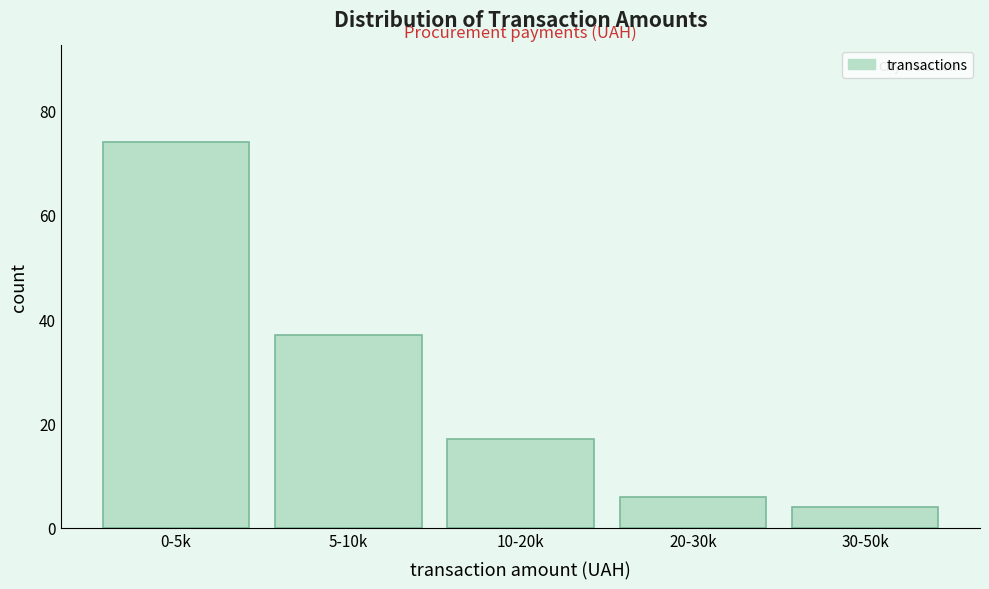

Reading left to right, transcribe all the data shown in this chart.

0-5k=74	5-10k=37	10-20k=17	20-30k=6	30-50k=4